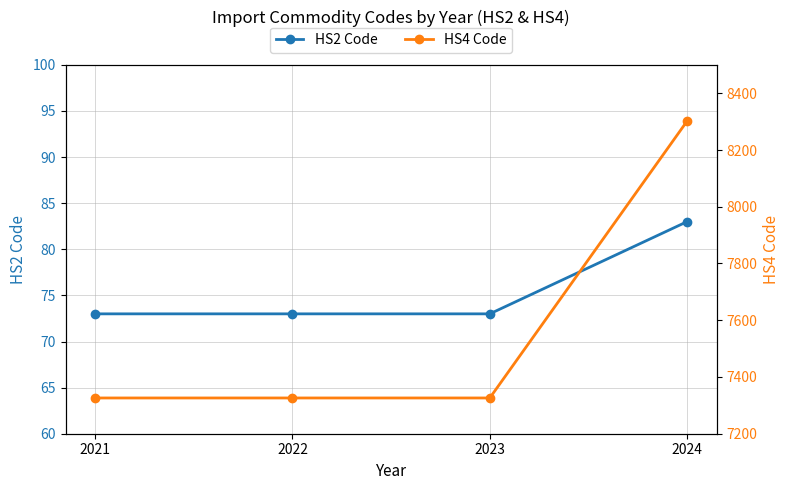

At which label is HS2 Code closest to 78?

2021